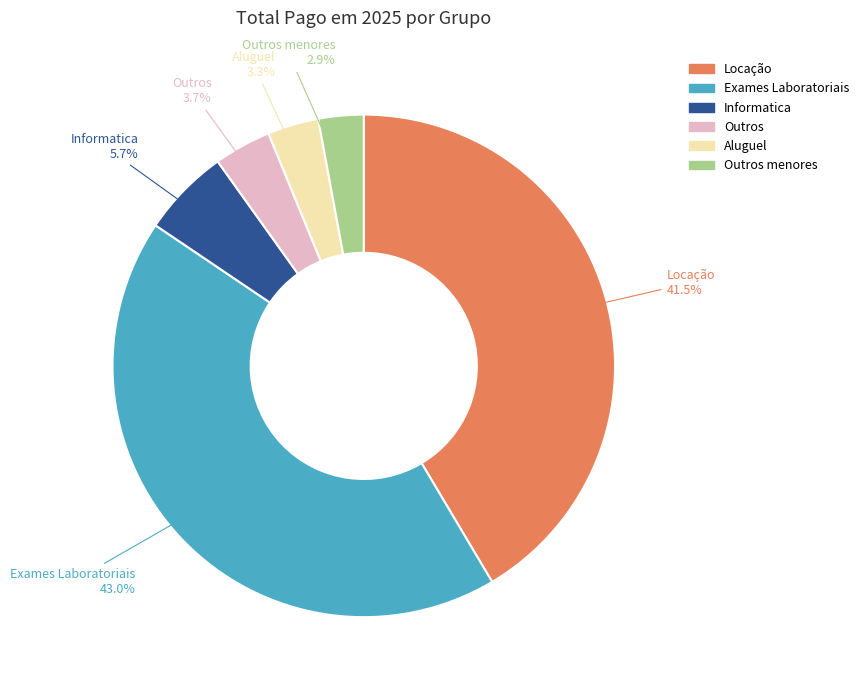

Is there a majority slice in this chart?

No